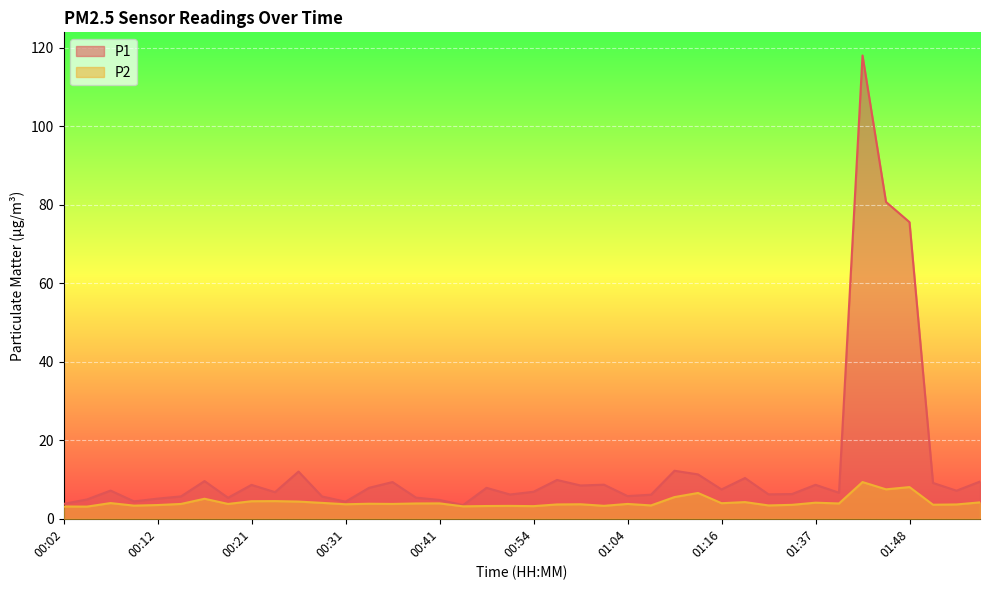

Reading left to right, list all the values displayed in this chart.

P1: 00:02=3.8	00:04=4.9	00:07=7.2	00:09=4.4	00:12=5.1	00:14=5.7	00:16=9.6	00:19=5.3	00:21=8.6	00:24=6.8	00:26=12.0	00:29=5.7	00:31=4.3	00:33=7.9	00:36=9.3	00:38=5.4	00:41=4.8	00:46=3.5	00:49=7.9	00:51=6.2	00:54=6.9	00:56=9.9	00:59=8.5	01:01=8.7	01:04=5.8	01:09=6.1	01:11=12.2	01:14=11.3	01:16=7.5	01:21=10.4	01:30=6.2	01:35=6.3	01:37=8.7	01:40=6.6	01:42=118.0	01:45=80.7	01:48=75.5	01:50=9.1	01:53=7.2	01:55=9.5
P2: 00:02=3.1	00:04=3.1	00:07=4.0	00:09=3.4	00:12=3.5	00:14=3.8	00:16=5.1	00:19=3.8	00:21=4.5	00:24=4.5	00:26=4.4	00:29=4.0	00:31=3.7	00:33=3.8	00:36=3.8	00:38=3.9	00:41=3.9	00:46=3.2	00:49=3.2	00:51=3.3	00:54=3.2	00:56=3.6	00:59=3.7	01:01=3.3	01:04=3.8	01:09=3.4	01:11=5.5	01:14=6.6	01:16=4.0	01:21=4.2	01:30=3.4	01:35=3.5	01:37=4.1	01:40=3.9	01:42=9.3	01:45=7.5	01:48=8.1	01:50=3.6	01:53=3.6	01:55=4.2